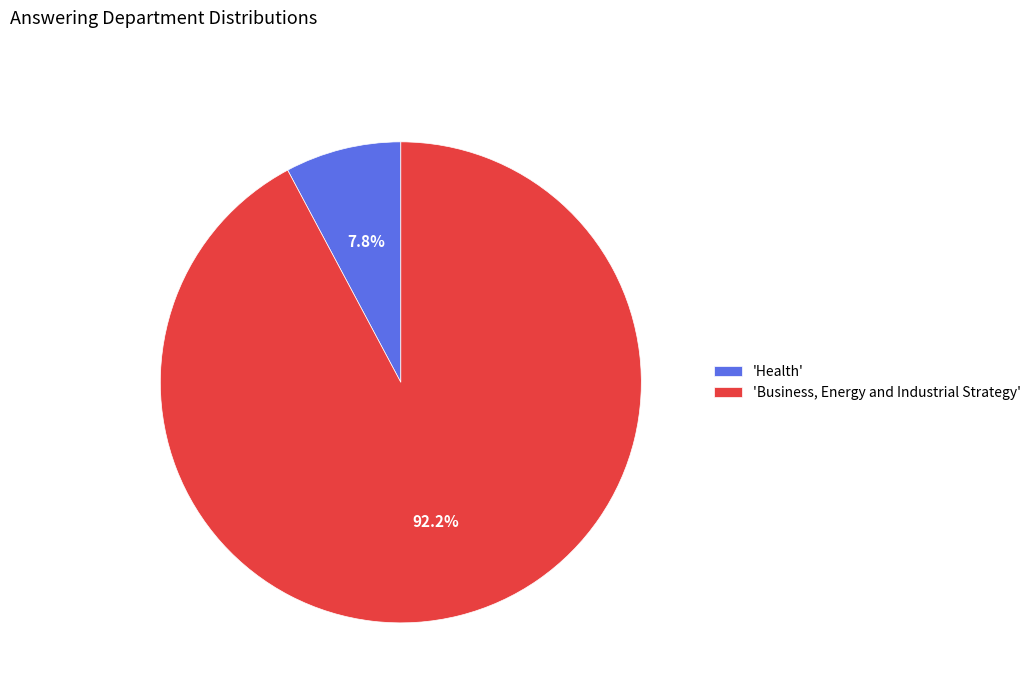

What is the majority slice?

'Business, Energy and Industrial Strategy'